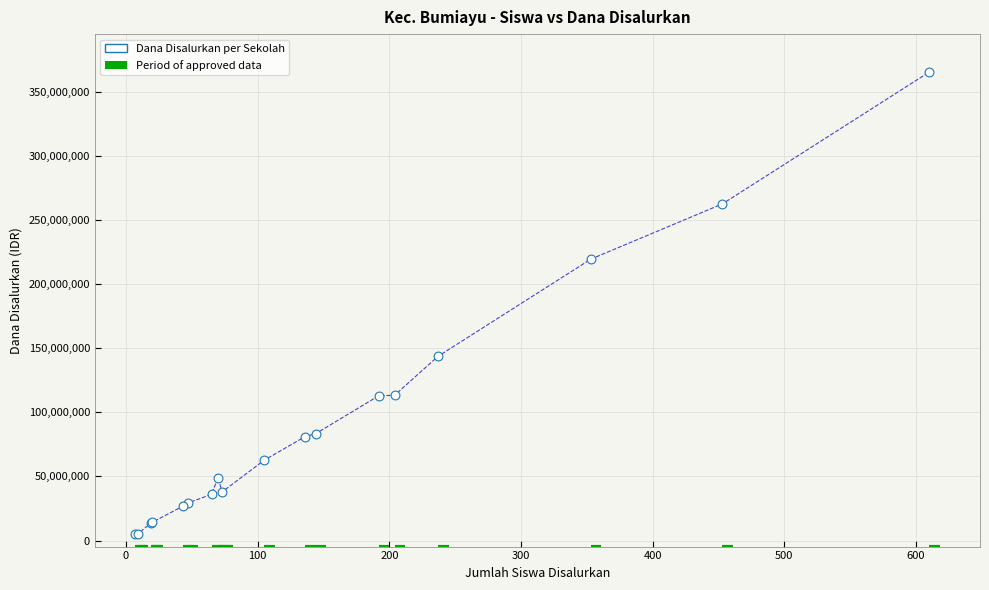

What Y value in the scatter plot is closest to 185250000?

219375000